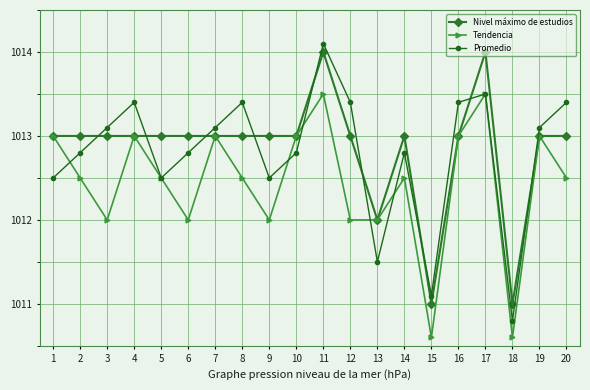

How many lines are shown in the chart?

3